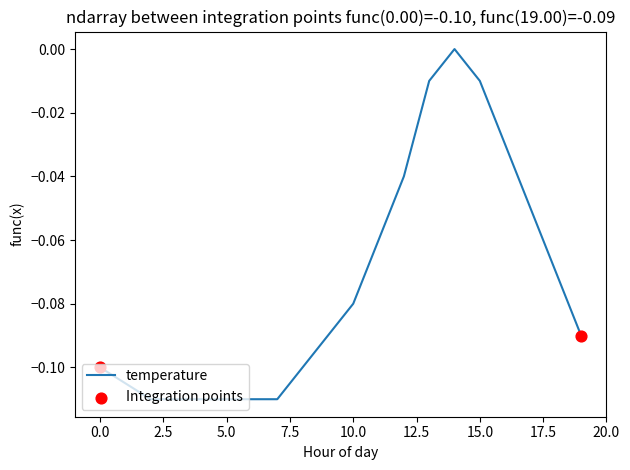

How many lines are shown in the chart?

1